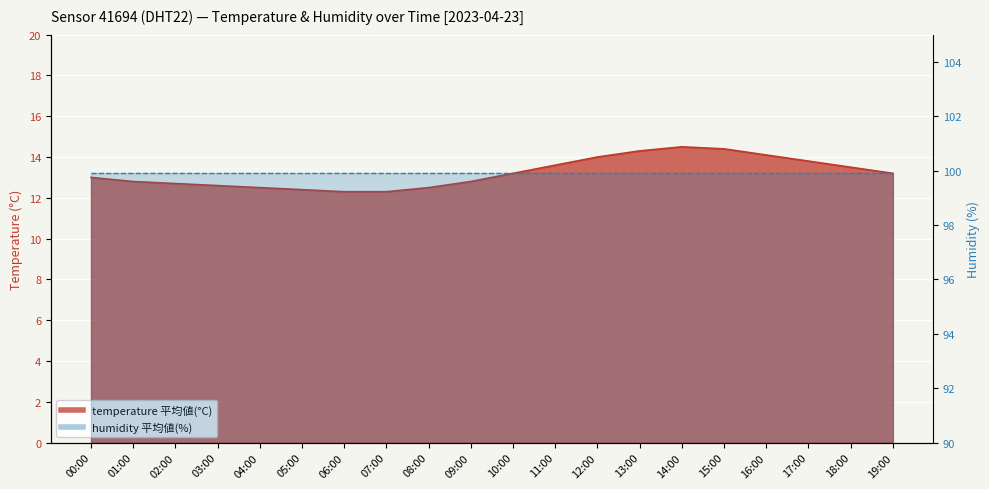

List the labels in order of value, largest first.

14:00, 15:00, 13:00, 16:00, 12:00, 17:00, 11:00, 18:00, 10:00, 19:00, 00:00, 01:00, 09:00, 02:00, 03:00, 04:00, 08:00, 05:00, 06:00, 07:00